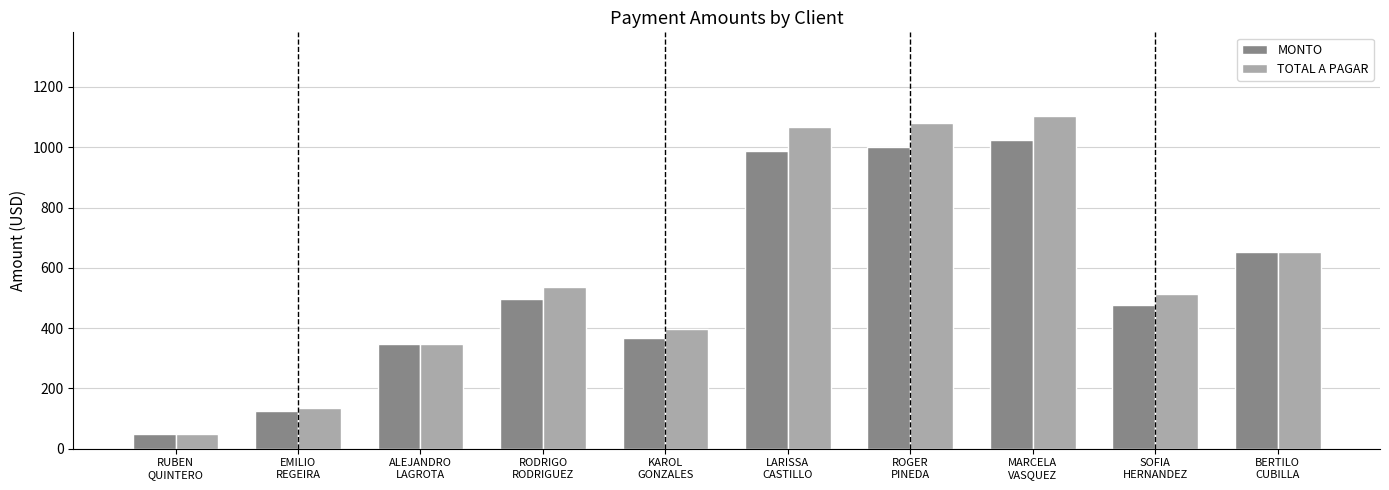

Are the bars horizontal?

No